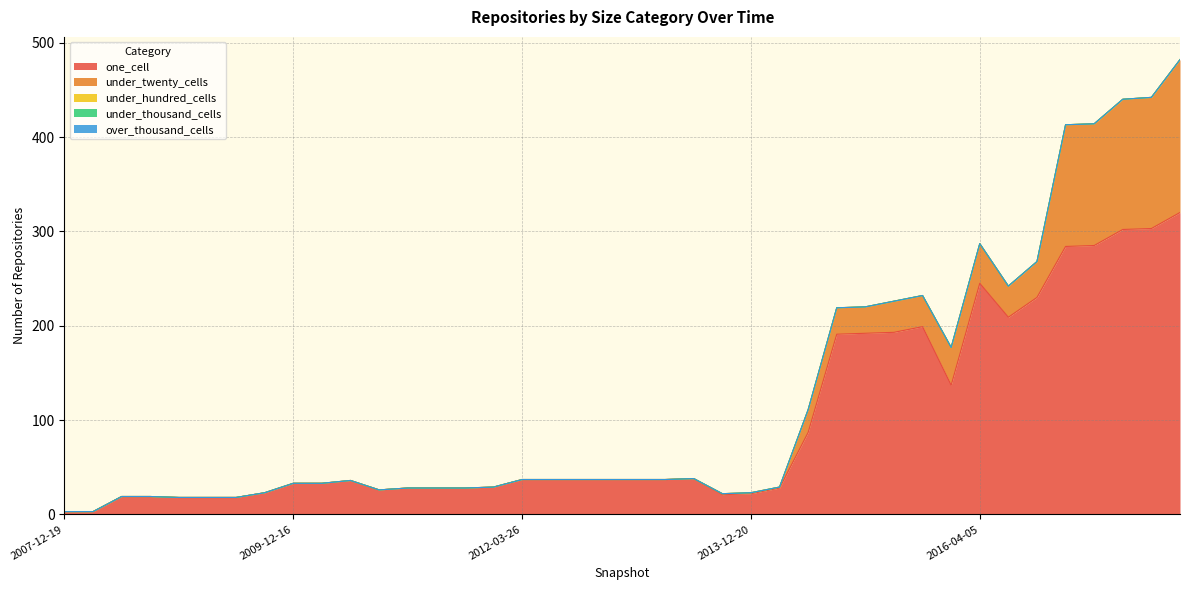

True or false: under_thousand_cells has a value of 0 at 2008-12-17.

True